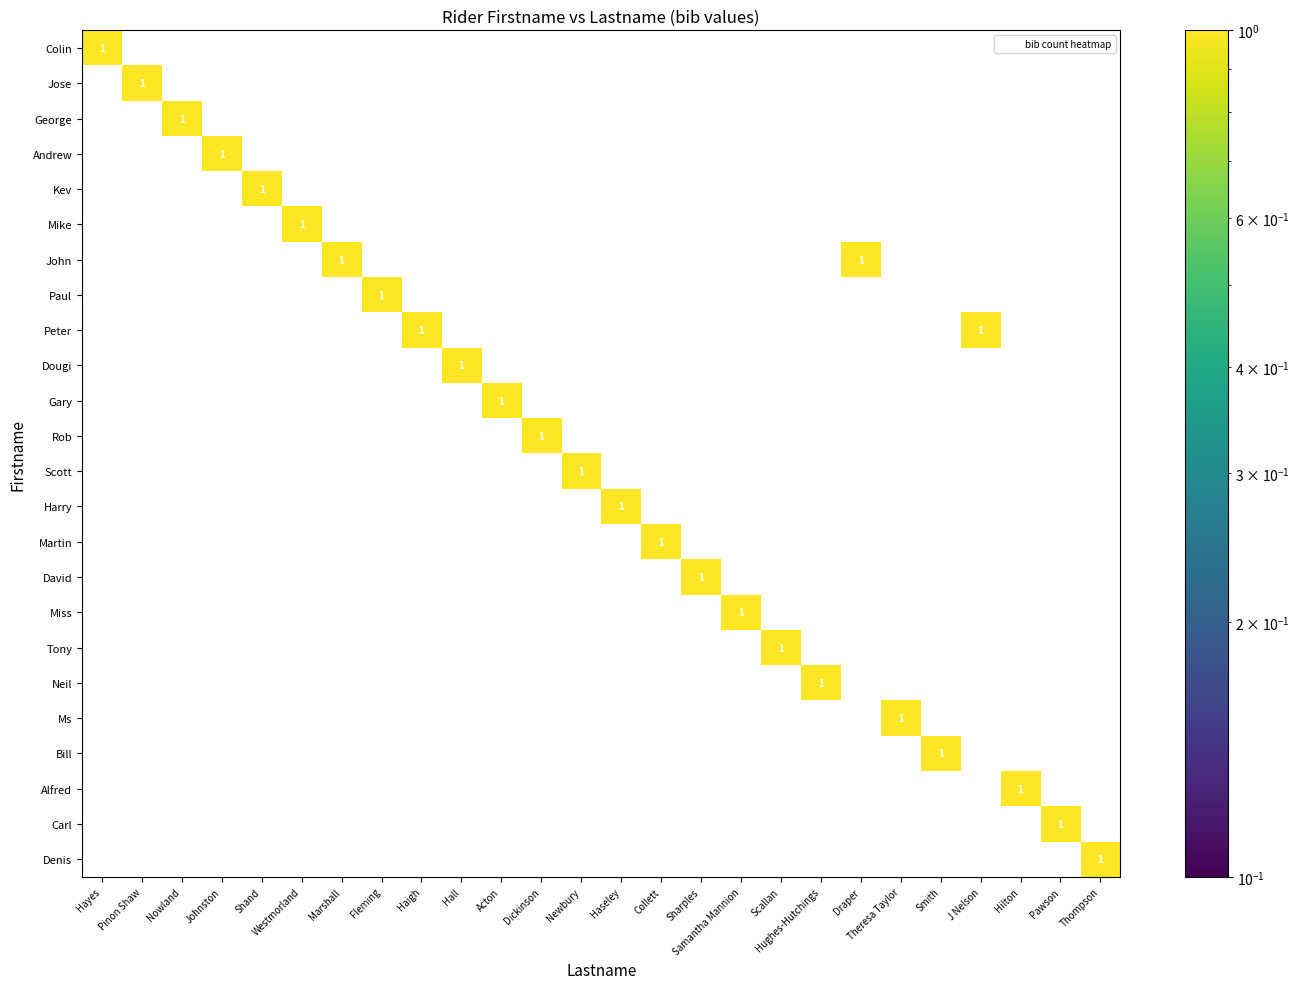

Rank the series at Scallan from lowest to highest value.

Colin, Jose, George, Andrew, Kev, Mike, John, Paul, Peter, Dougi, Gary, Rob, Scott, Harry, Martin, David, Miss, Neil, Ms, Bill, Alfred, Carl, Denis, Tony